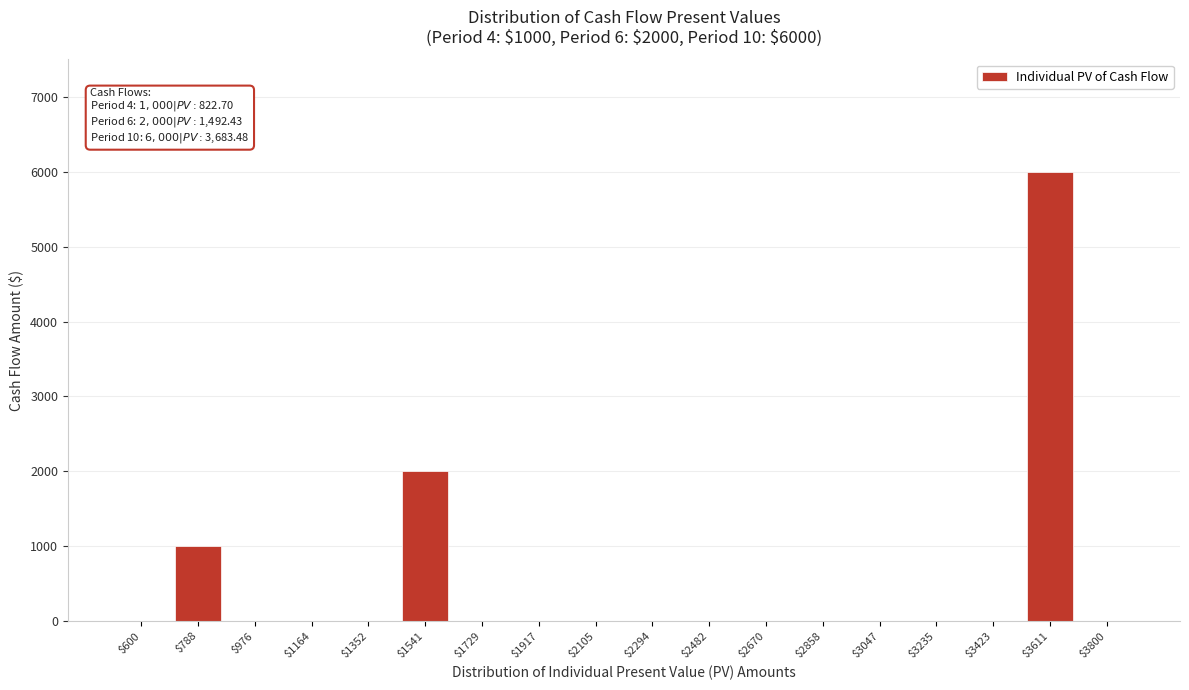

Which label corresponds to the largest value in the chart?

$3611